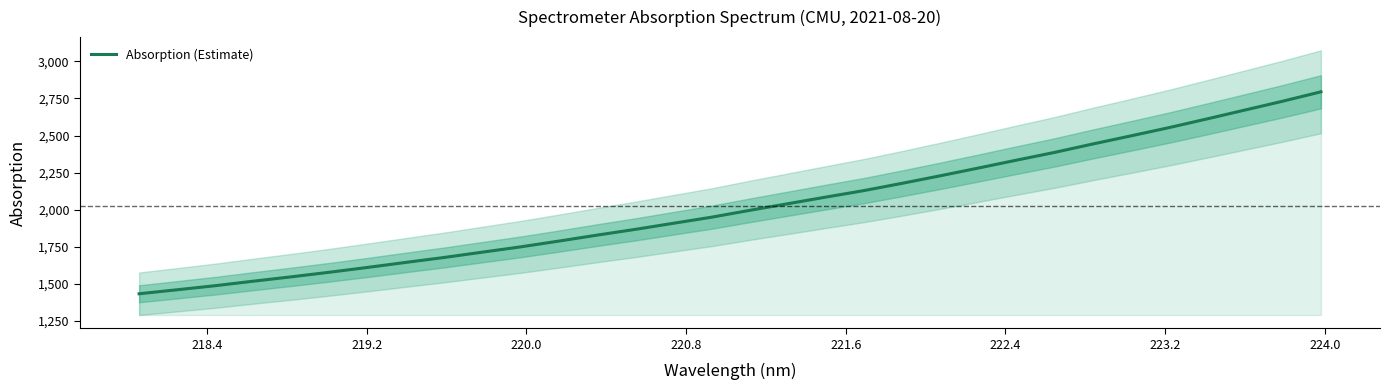

What is the highest value of the Absorption (Estimate) series?

2794.8